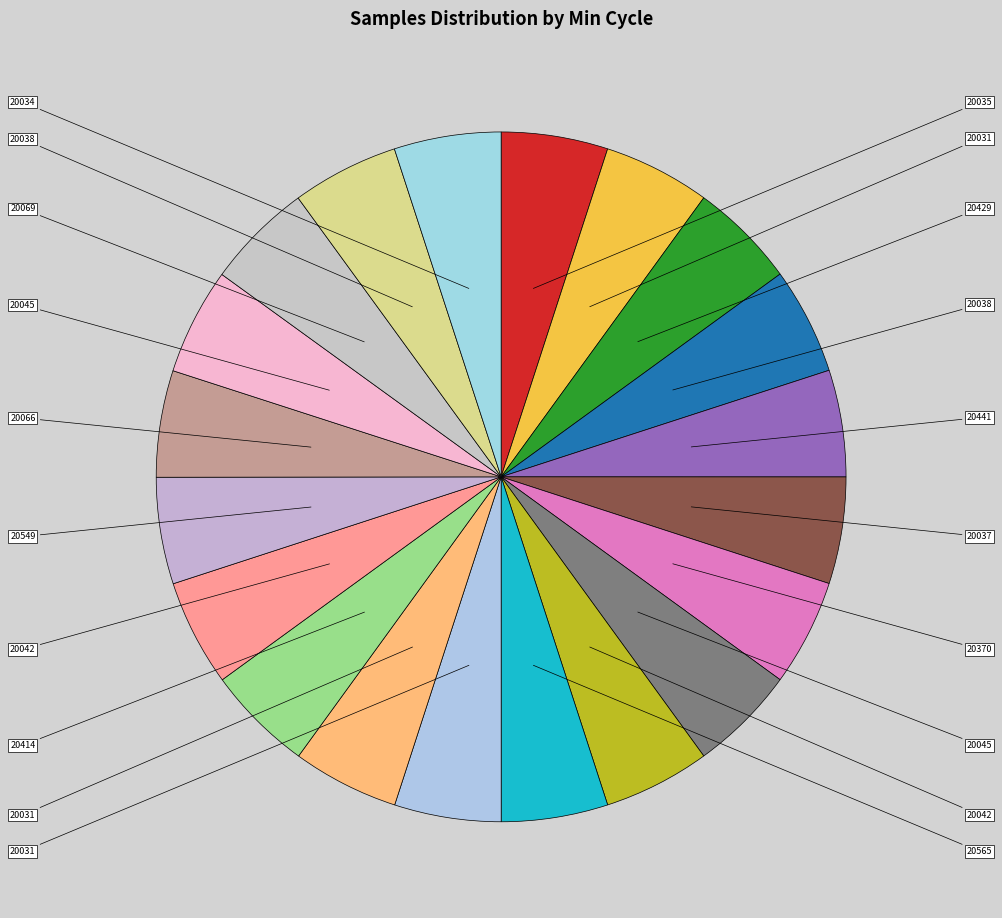

Rank the categories by value from lowest to highest.

20565, 20031, 20031, 20042, 20549, 20042, 20066, 20035, 20414, 20429, 20031, 20045, 20037, 20370, 20045, 20069, 20038, 20441, 20034, 20038